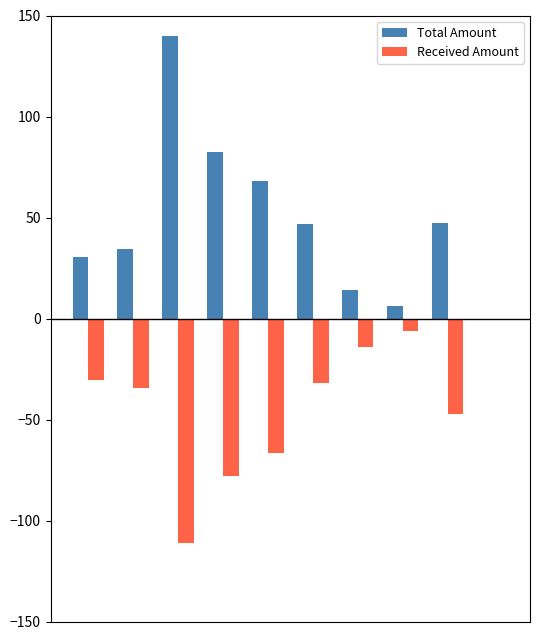

What is the sum of all Received Amount values?

-419.6